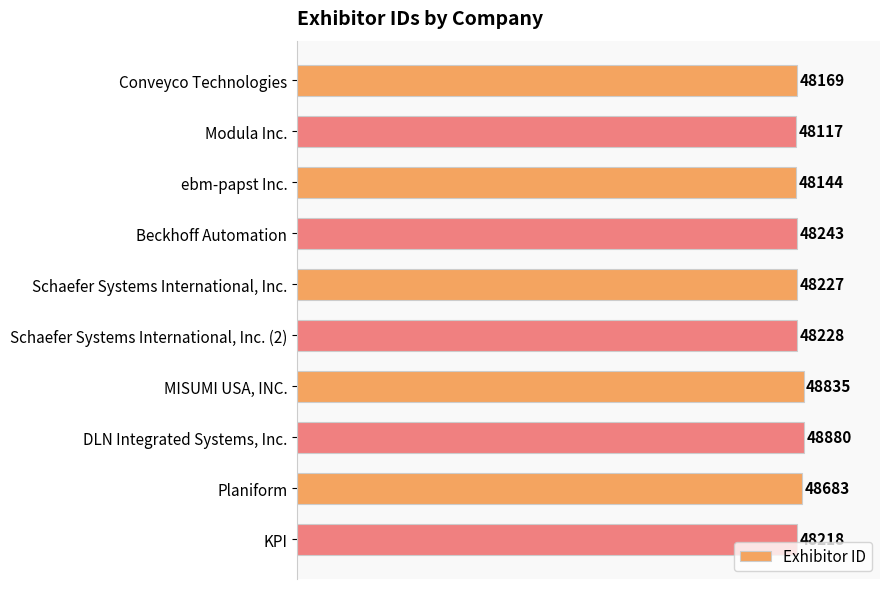

Are the bars horizontal?

Yes